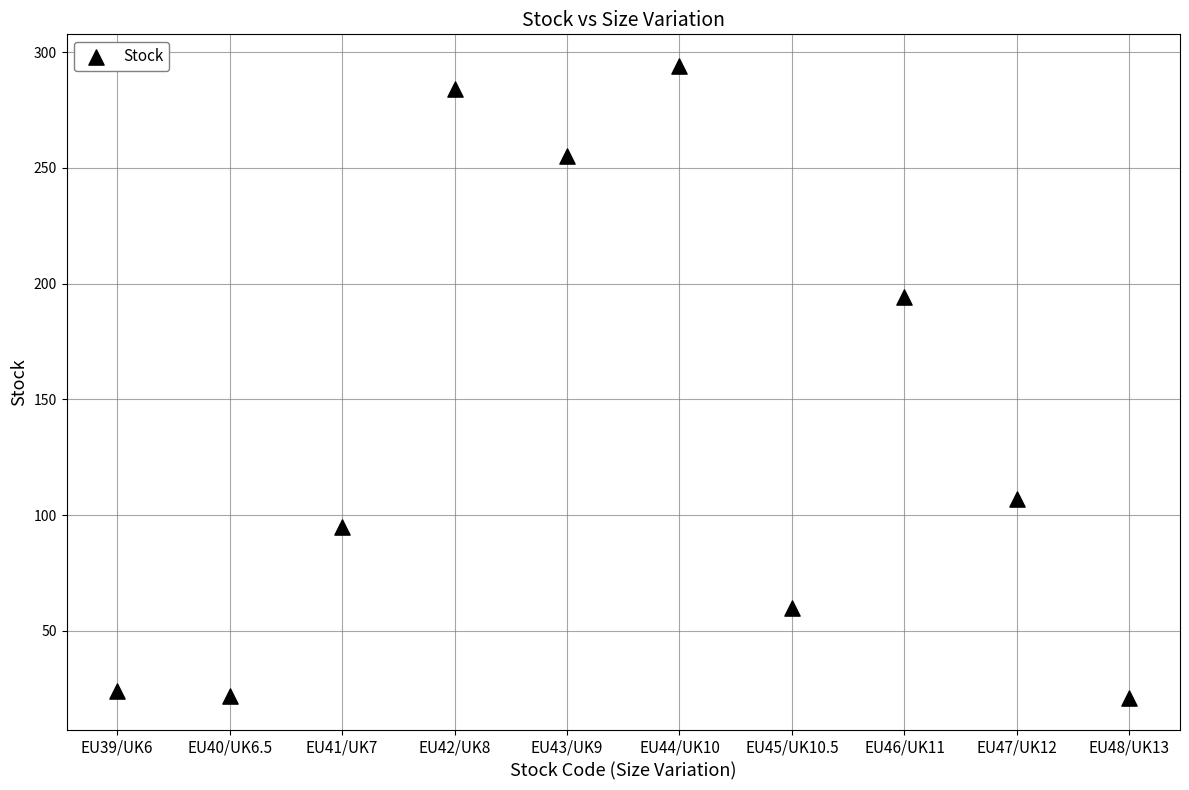

What Y value in the scatter plot is closest to 157?

194